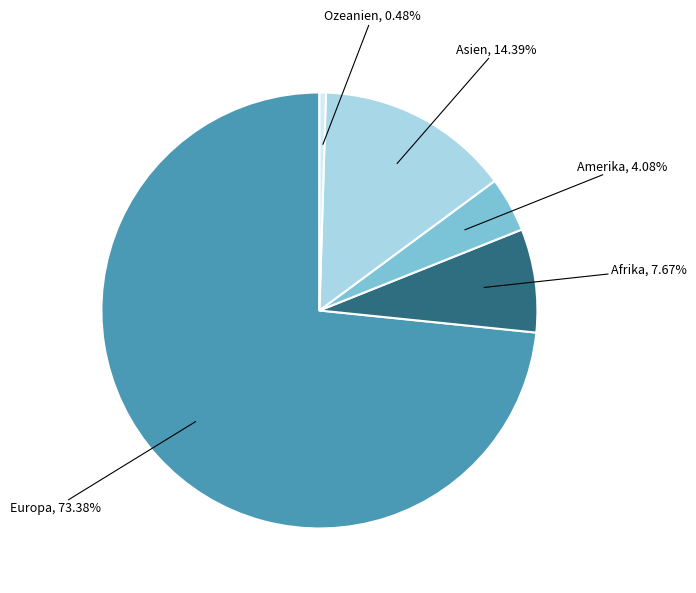

Does any single category account for the majority?

Yes